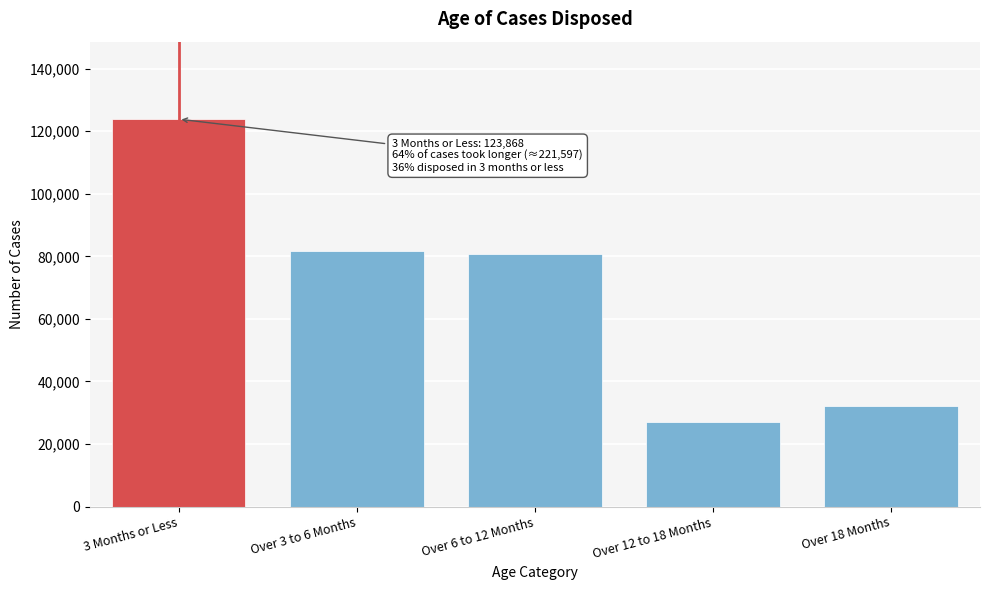

Reading left to right, list all the values displayed in this chart.

123868	81653	80724	27172	32048